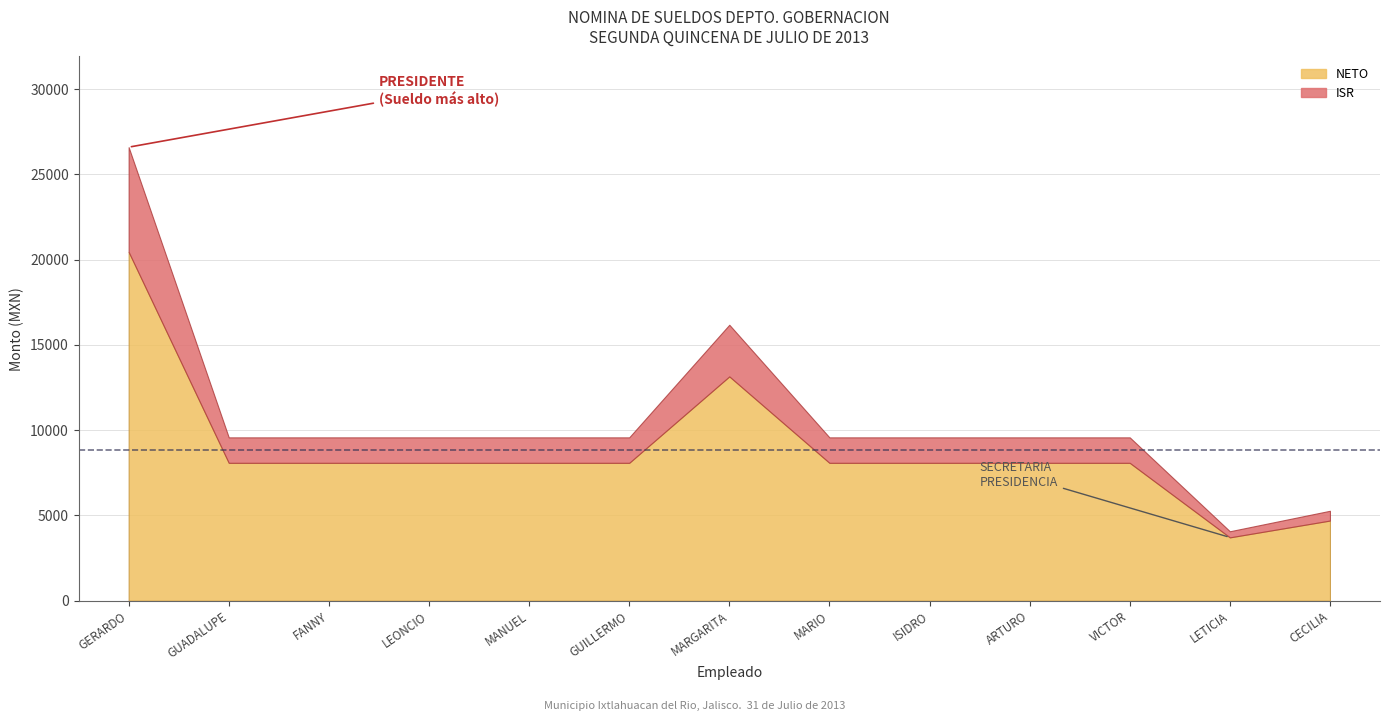

What position from the right is GERARDO GODOY JIMENEZ?

13